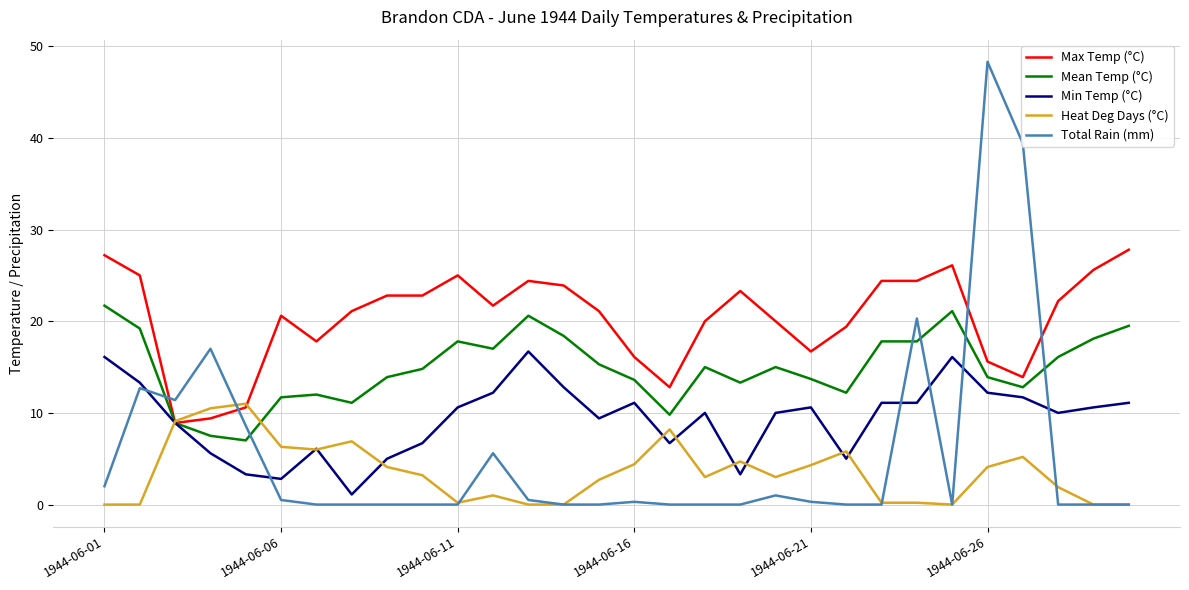

What is the difference between the second highest and second lowest values in the Heat Deg Days (°C) series?

10.5